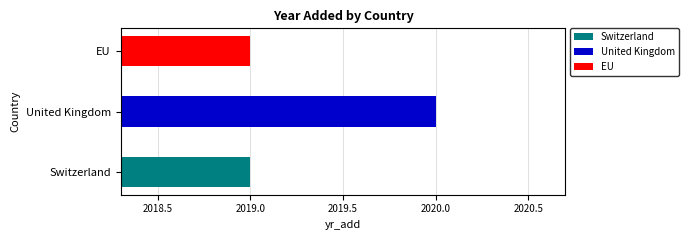

What position from the left is United Kingdom?

2